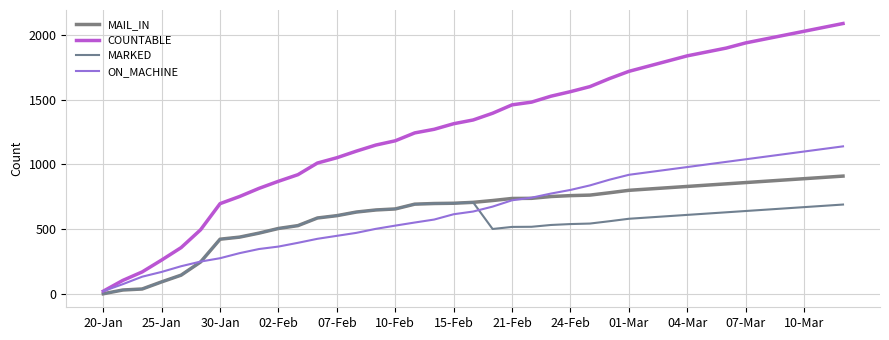

What are all the series names shown in the legend?

MAIL_IN, COUNTABLE, MARKED, ON_MACHINE